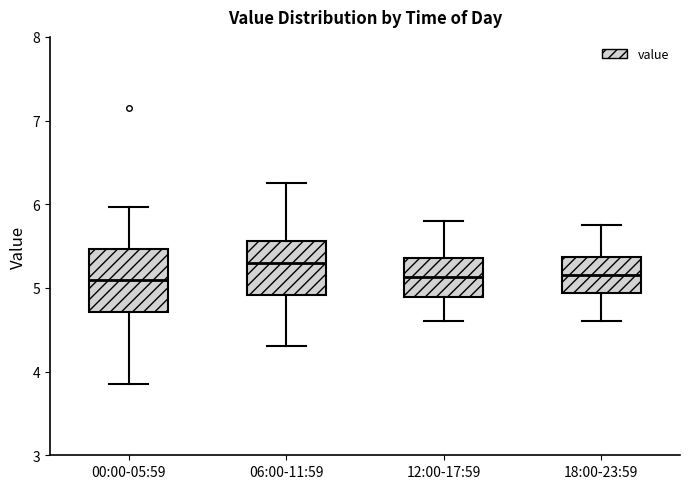

Reading left to right, transcribe this box plot: for each box, give where its median line is, the range the box spans, and where its two whiskers end, as read against the y-axis. The values are not printed on the chart, so give them approximately, as read against the axis.

00:00-05:59: median 5.1, box 4.7 to 5.5, whiskers 3.9 to 6.0
06:00-11:59: median 5.3, box 4.9 to 5.6, whiskers 4.3 to 6.3
12:00-17:59: median 5.1, box 4.9 to 5.4, whiskers 4.6 to 5.8
18:00-23:59: median 5.2, box 4.9 to 5.4, whiskers 4.6 to 5.8